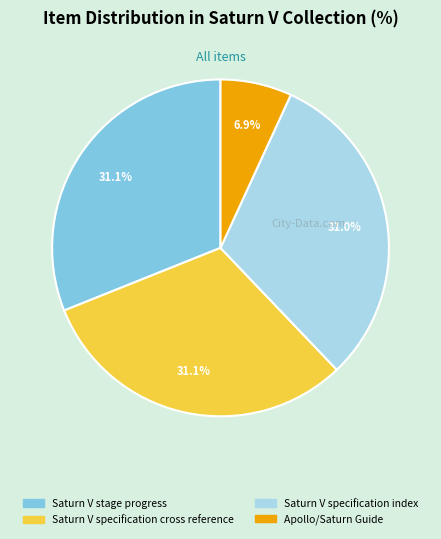

Is it true that Saturn V stage progress is 31% of the pie?

True